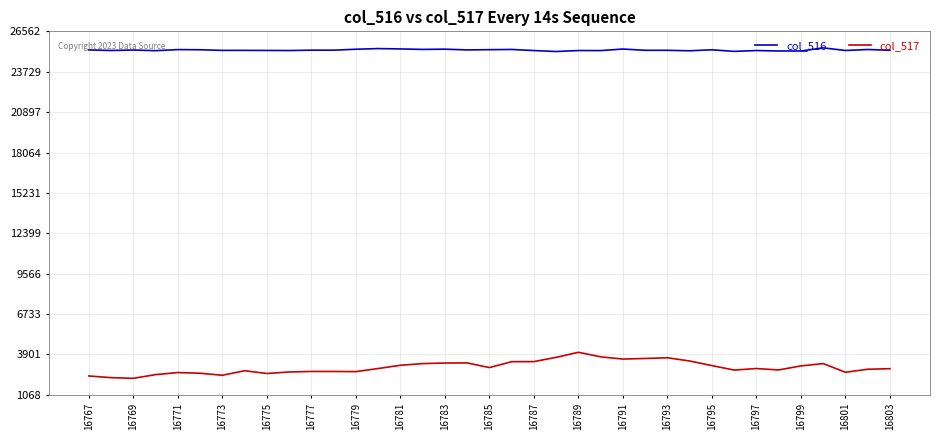

What is the minimum value shown in the chart?

2227